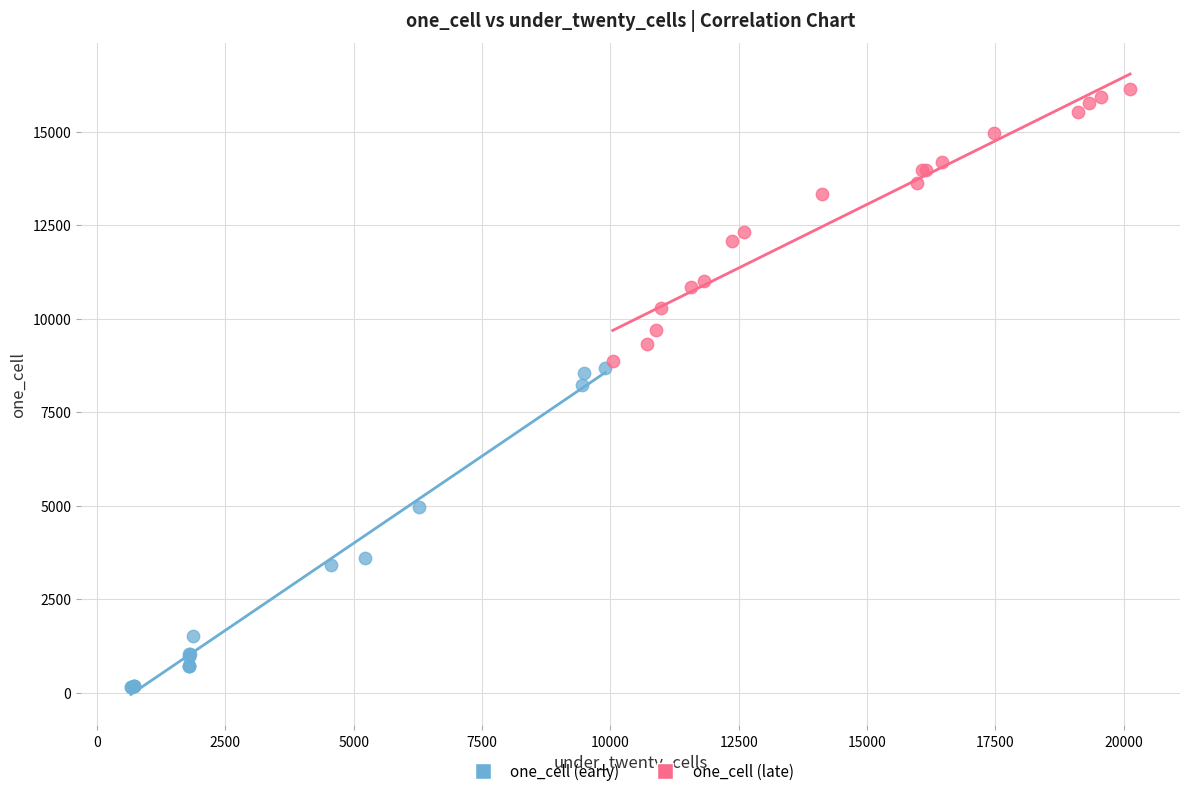

What are all the series names shown in the legend?

one_cell (early), one_cell (late)